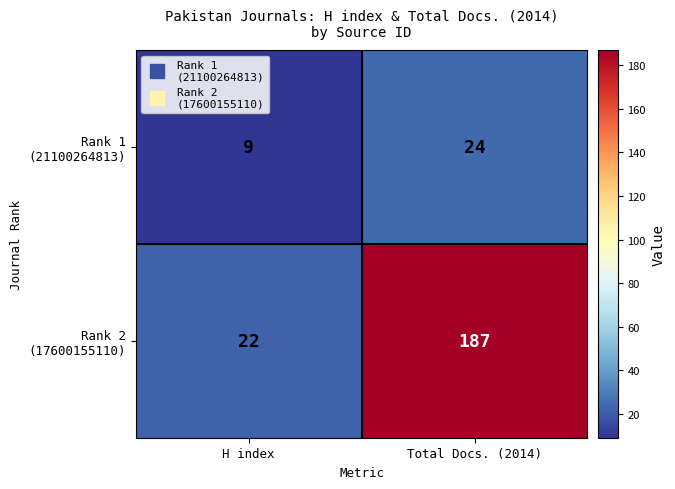

What is the minimum value shown in the chart?

9